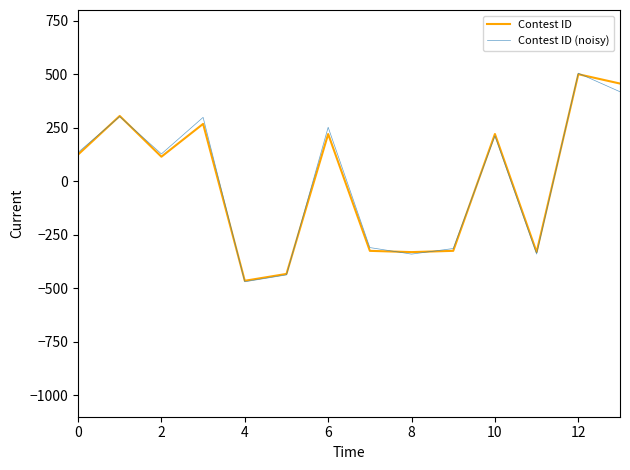

What is the lowest value of the Contest ID (noisy) series?

-469.6